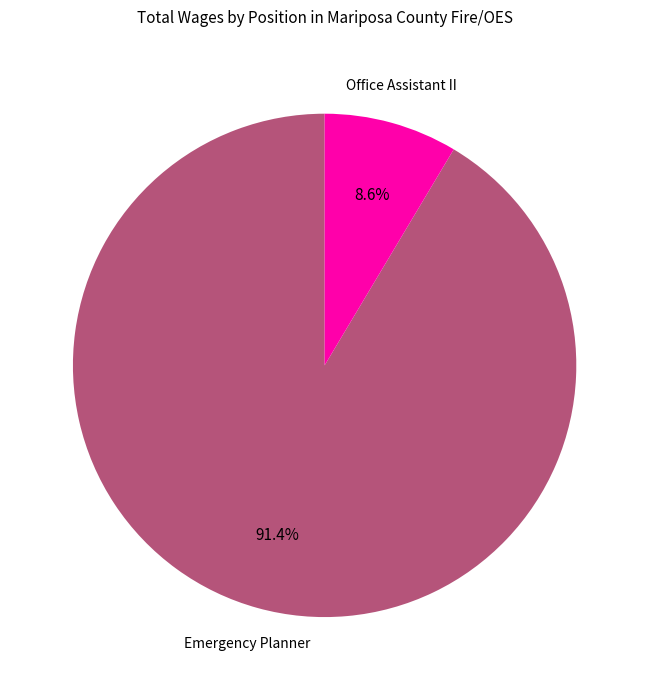

Count the number of slices in the pie.

2